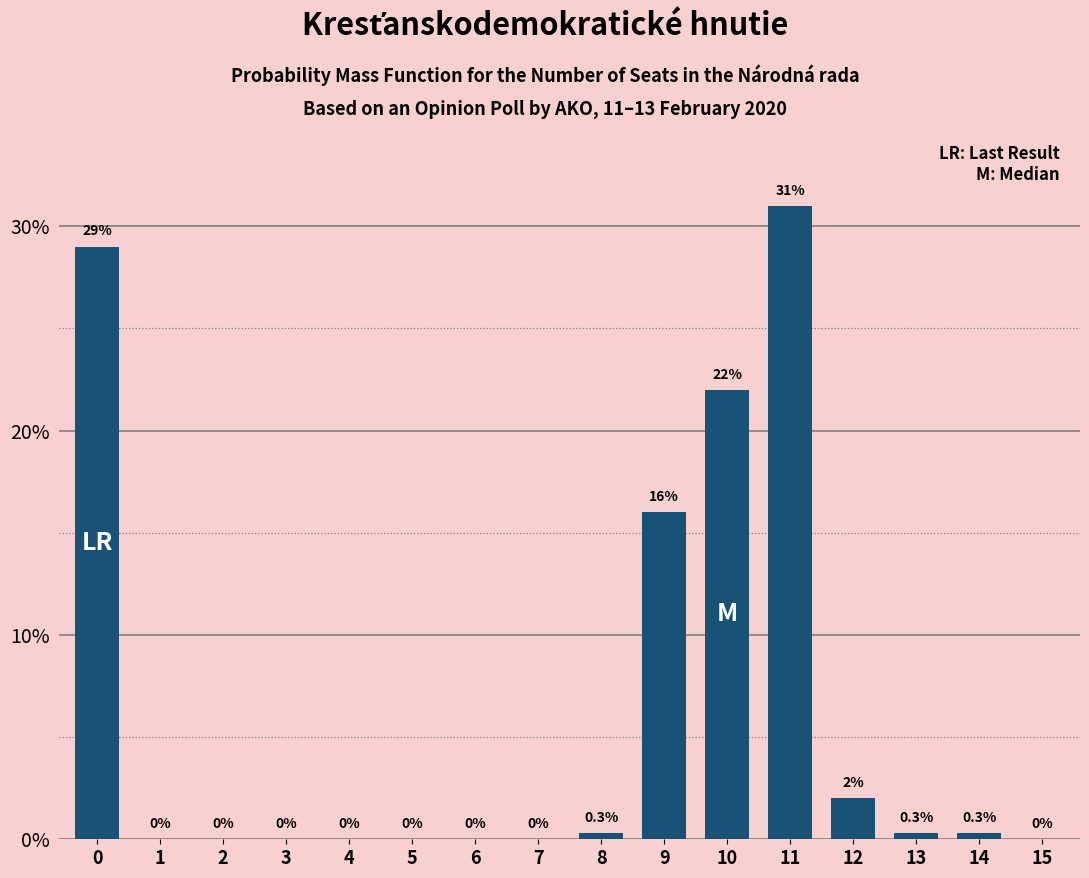

Reading right to left, transcribe all the data shown in this chart.

15=0.0	14=0.3	13=0.3	12=2.0	11=31.0	10=22.0	9=16.0	8=0.3	7=0.0	6=0.0	5=0.0	4=0.0	3=0.0	2=0.0	1=0.0	0=29.0